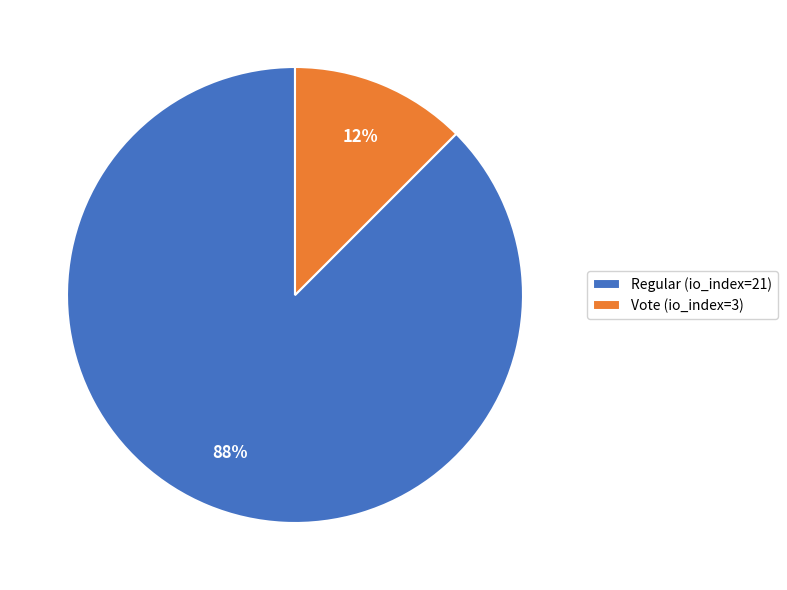

To the nearest percent, what is the average slice percentage?

50%